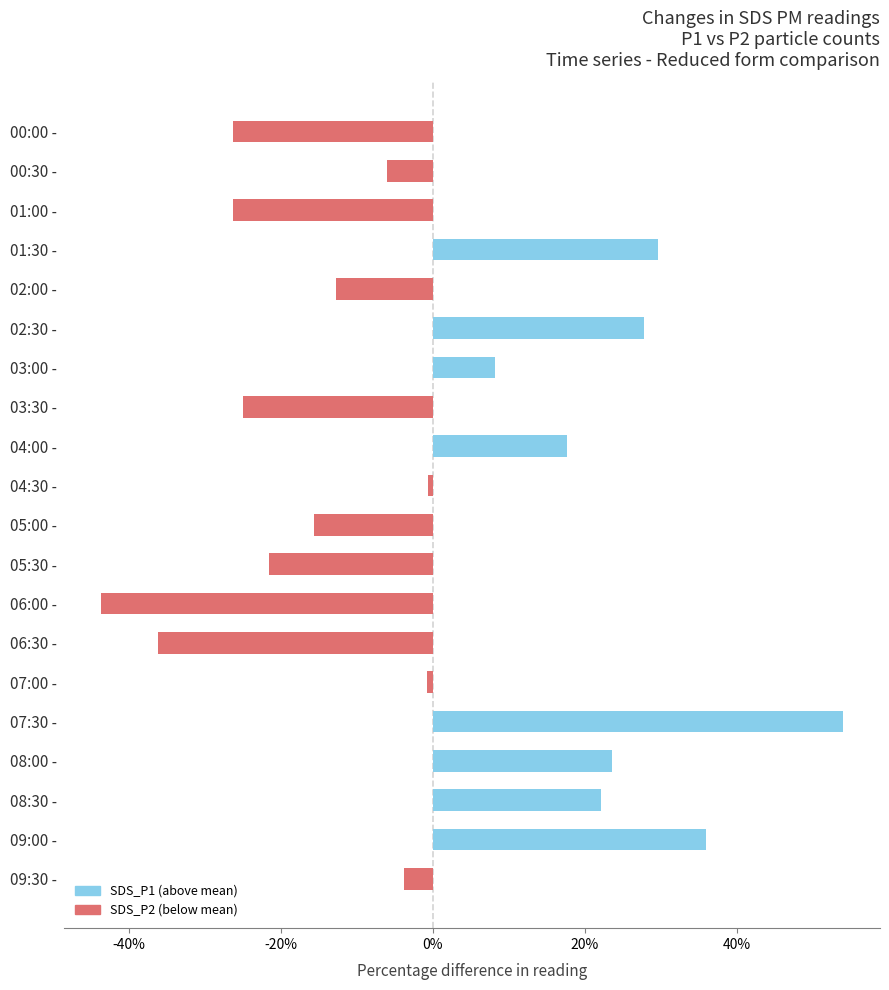

What is the label of the 1st bar from the bottom?

09:30 -